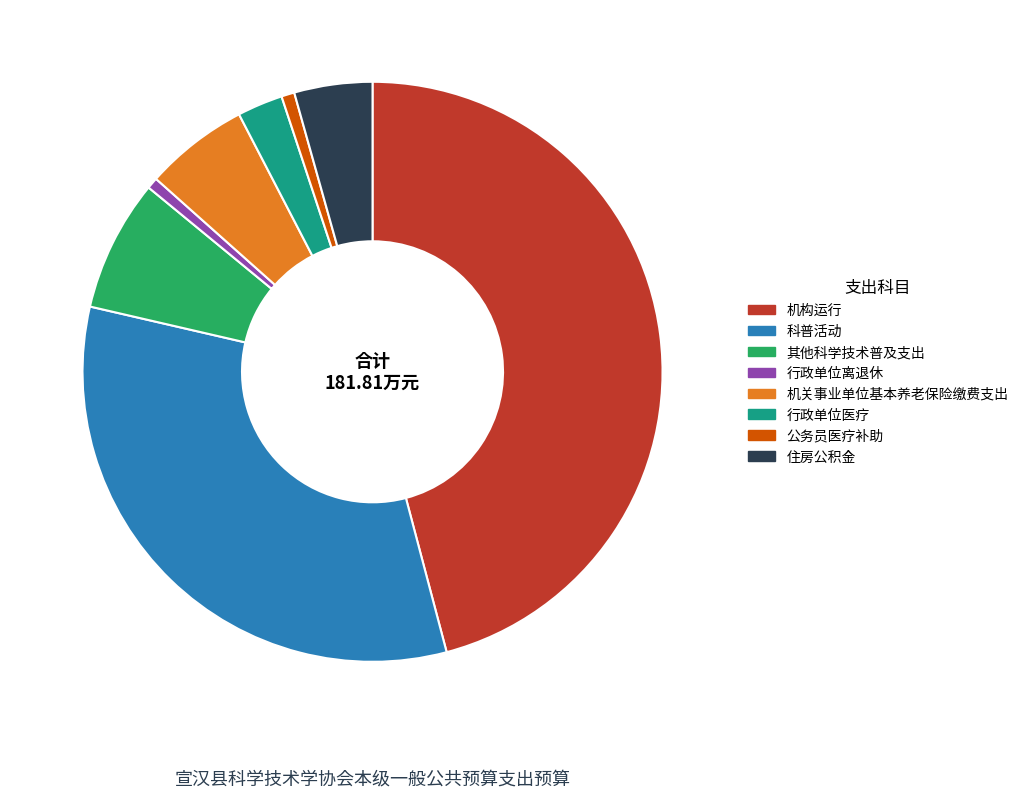

Does any single category account for the majority?

No